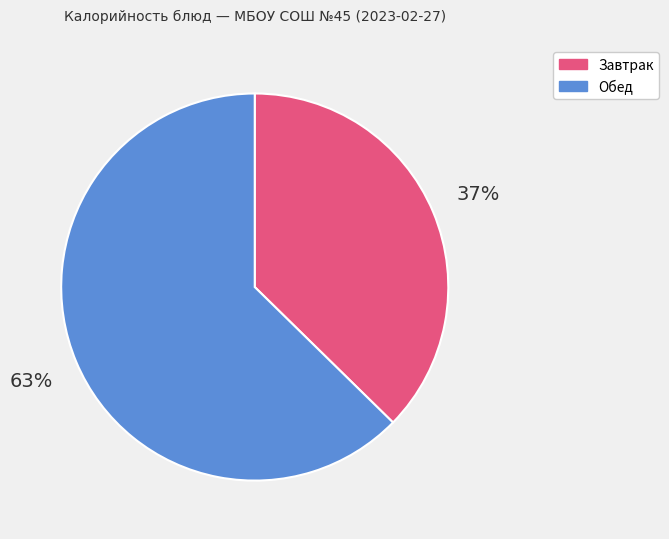

Do Обед and Завтрак together represent more than half of the pie?

Yes